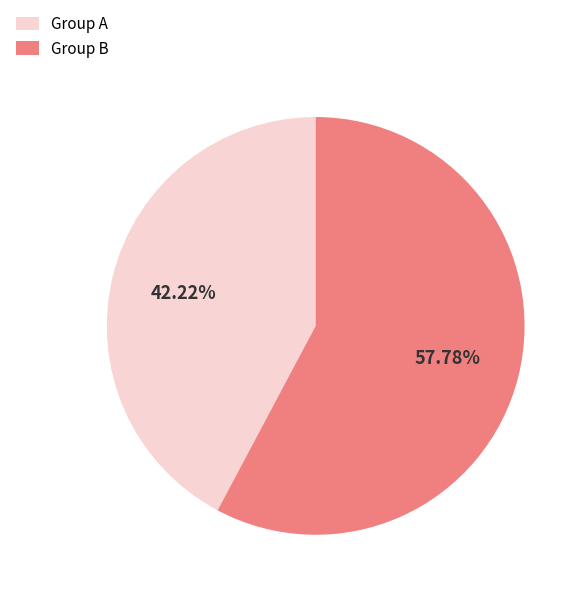

What is the smallest slice in the pie chart?

Group A